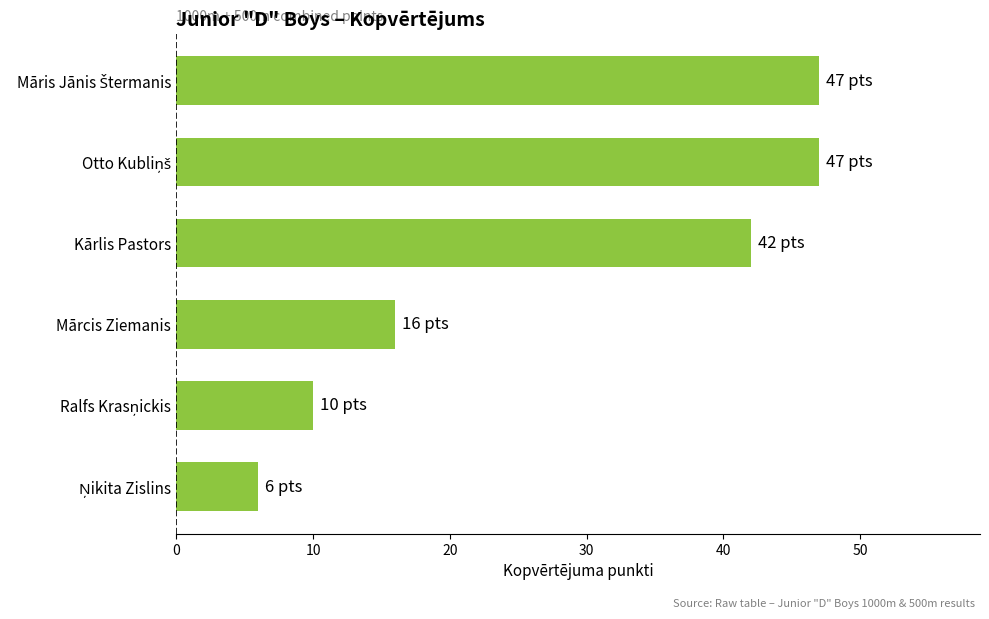

What is the value of the 5th bar from the top?

10